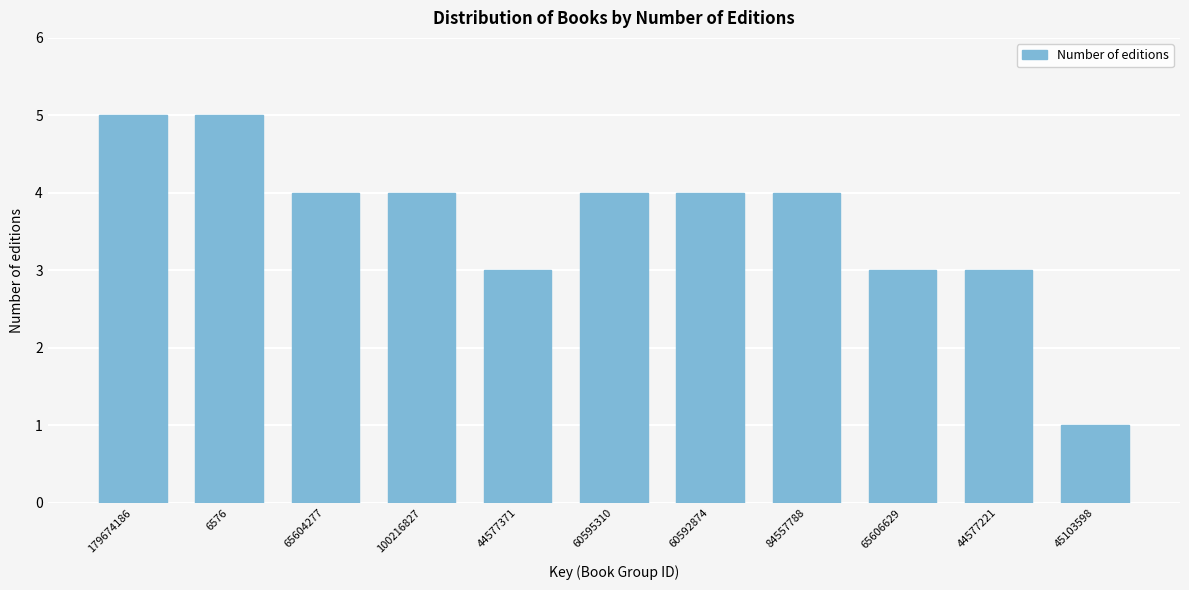

Reading left to right, transcribe all the data shown in this chart.

5	5	4	4	3	4	4	4	3	3	1